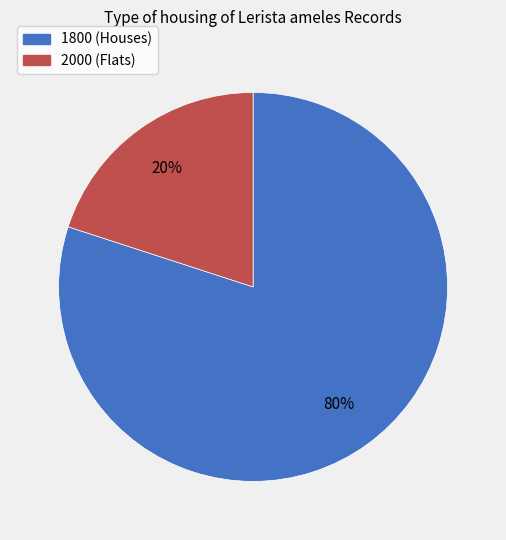

Is there a majority slice in this chart?

Yes